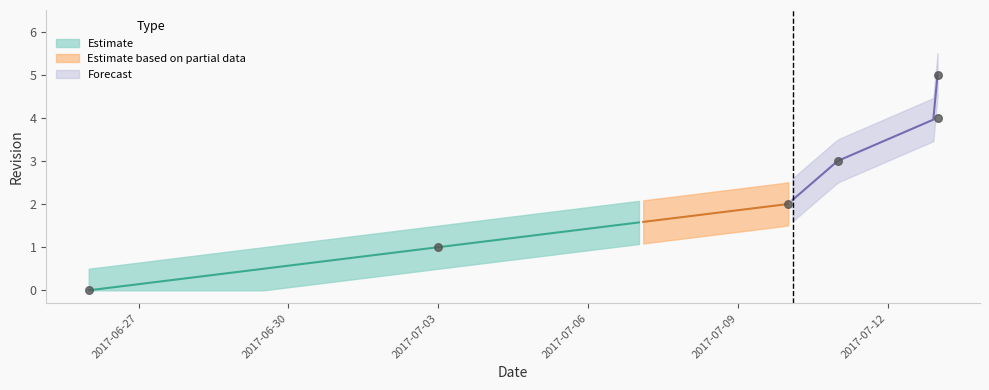

What is the change in value from 2017-06-26 to 2017-07-11?

+3